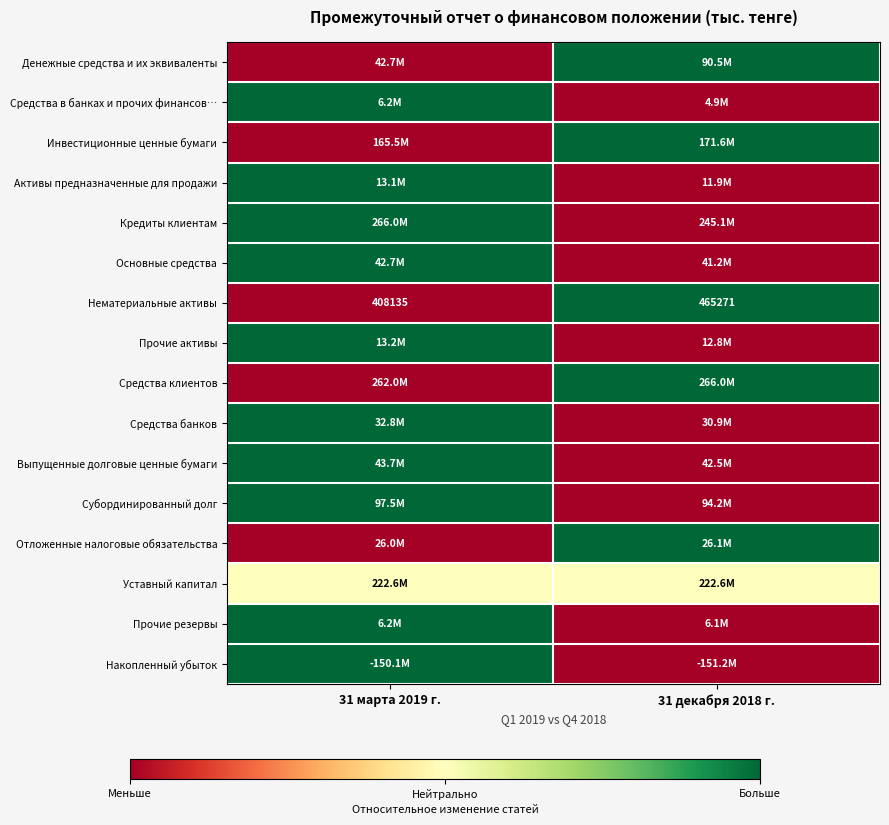

True or false: Нематериальные активы has a value of 0.2 at 31 декабря 2018 г..

False